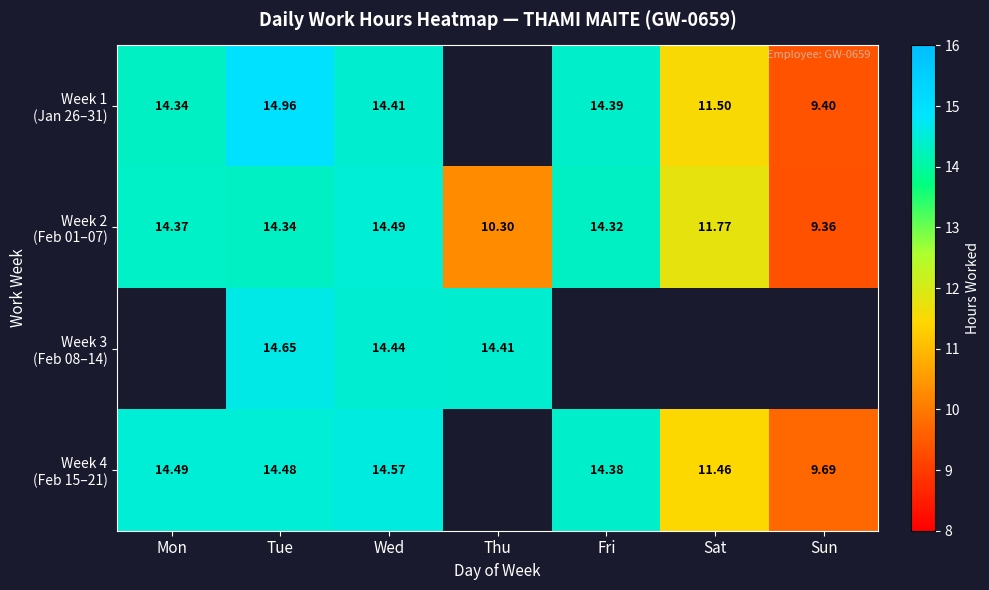

How many values in the Week 1 (Jan 26–31) series exceed 14?

4